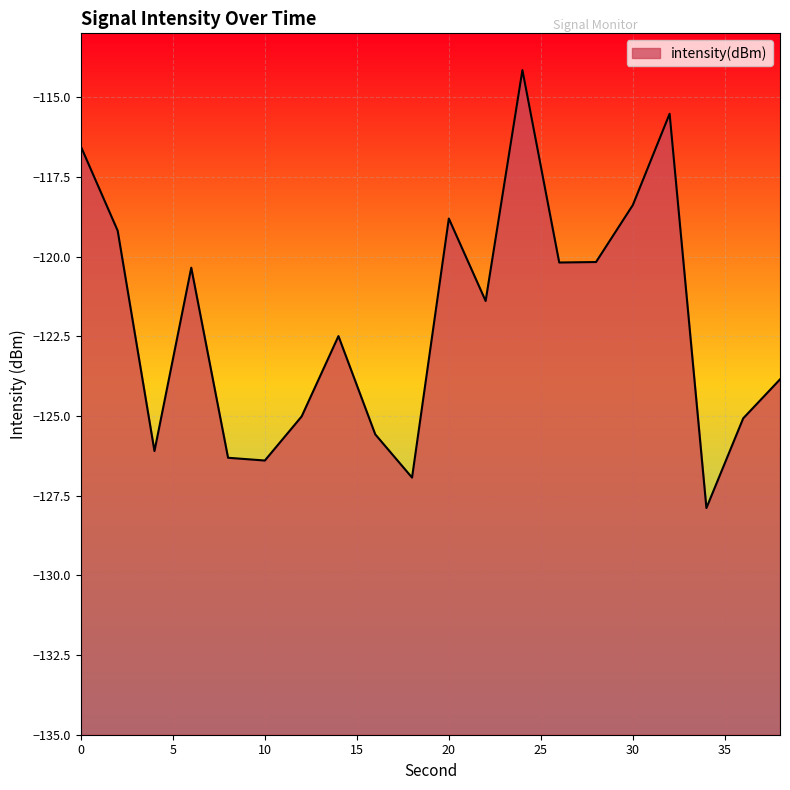

What is the approximate value at 26?

-120.2